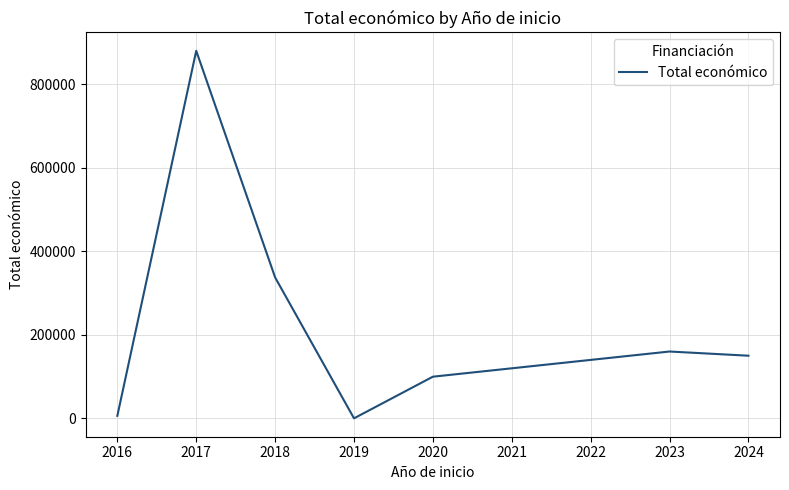

What is the maximum value shown in the chart?

880212